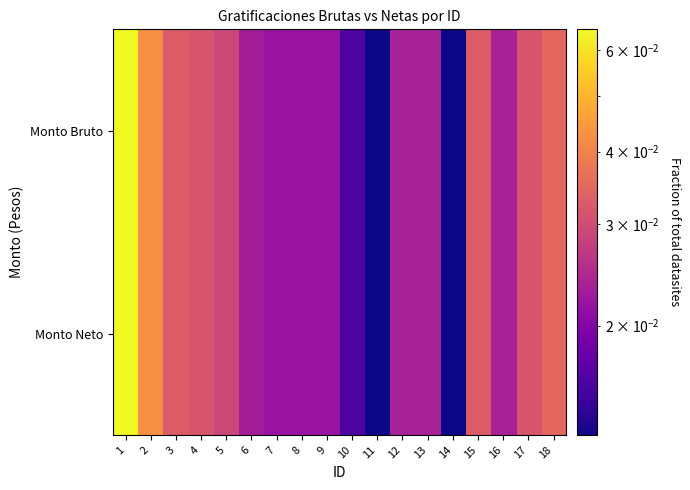

Which series has the widest spread of values?

Monto Bruto